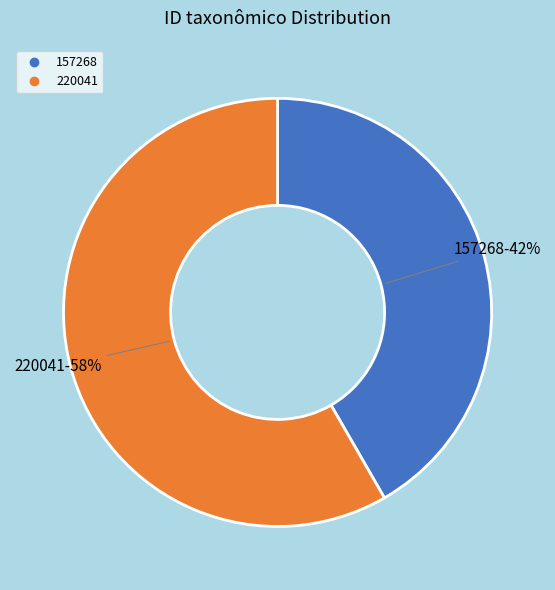

How many segments does this pie chart have?

2